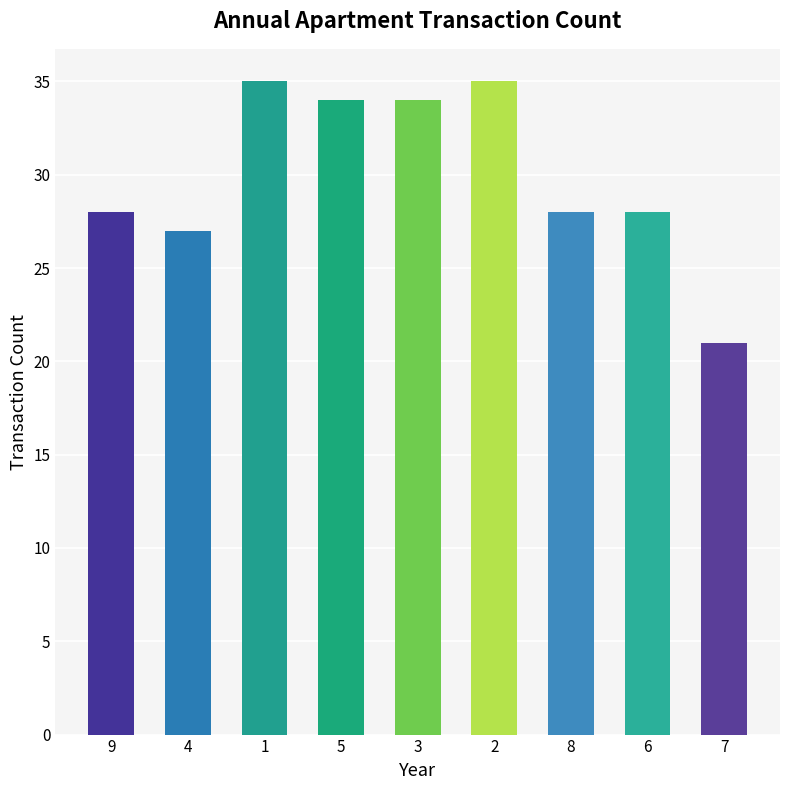

The chart shows a value of 21 at 7. True or false?

True